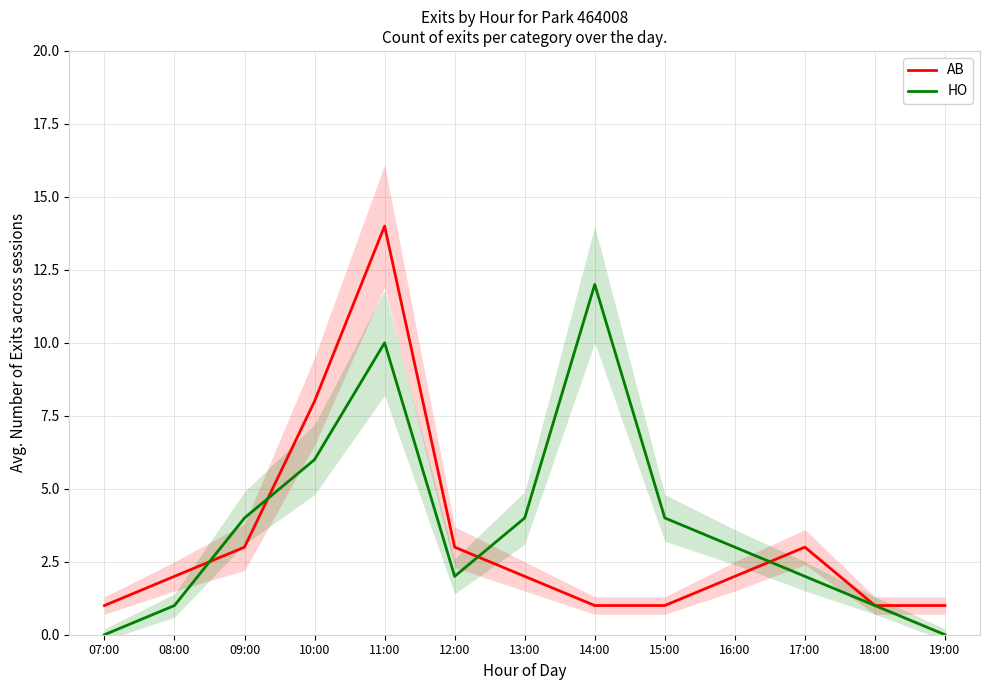

Between 08:00 and 10:00, which is larger?

10:00